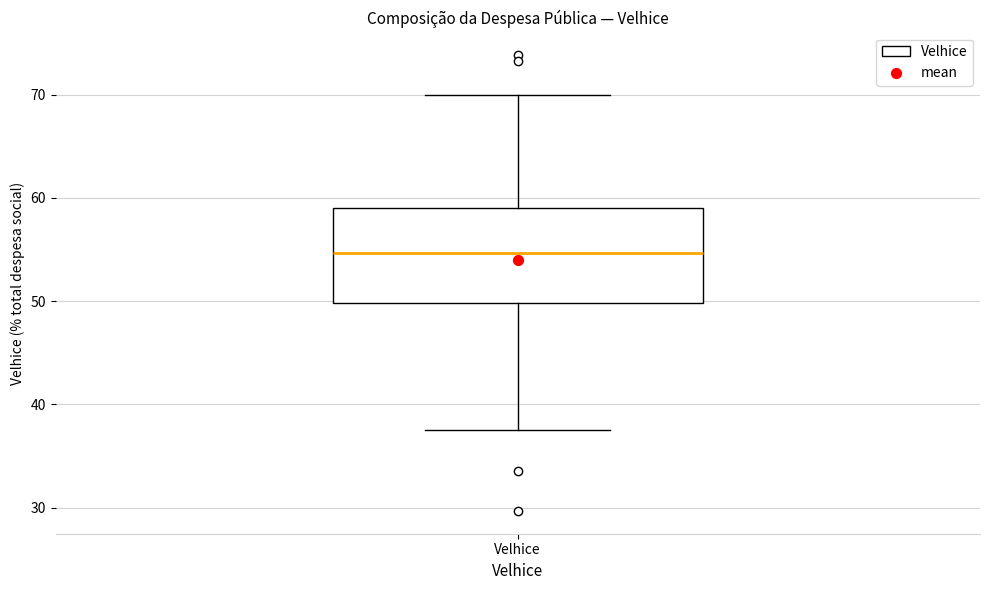

Transcribe this box plot: give where the median line is, the range the box spans, and where the two whiskers end, as read against the y-axis. The values are not printed on the chart, so give them approximately, as read against the axis.

median 55, box 50 to 59, whiskers 38 to 70